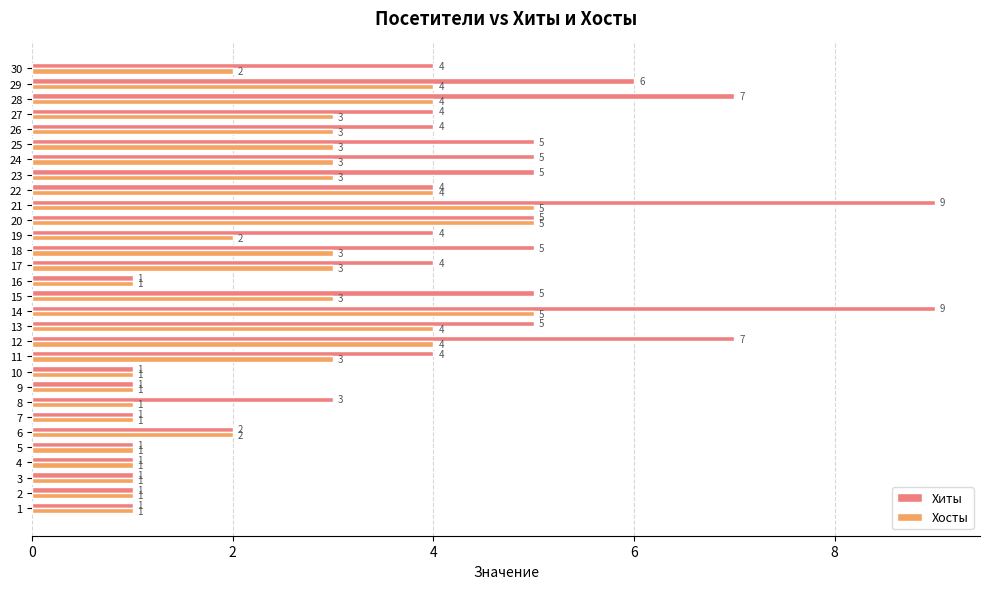

What is the difference between the maximum and minimum values in the Хиты series?

8